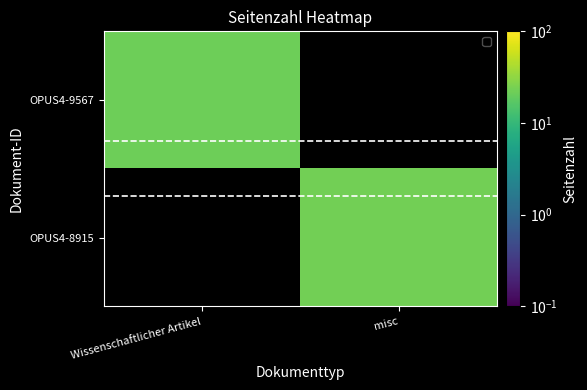

True or false: OPUS4-9567 has a value of 7.1 at Wissenschaftlicher Artikel.

False